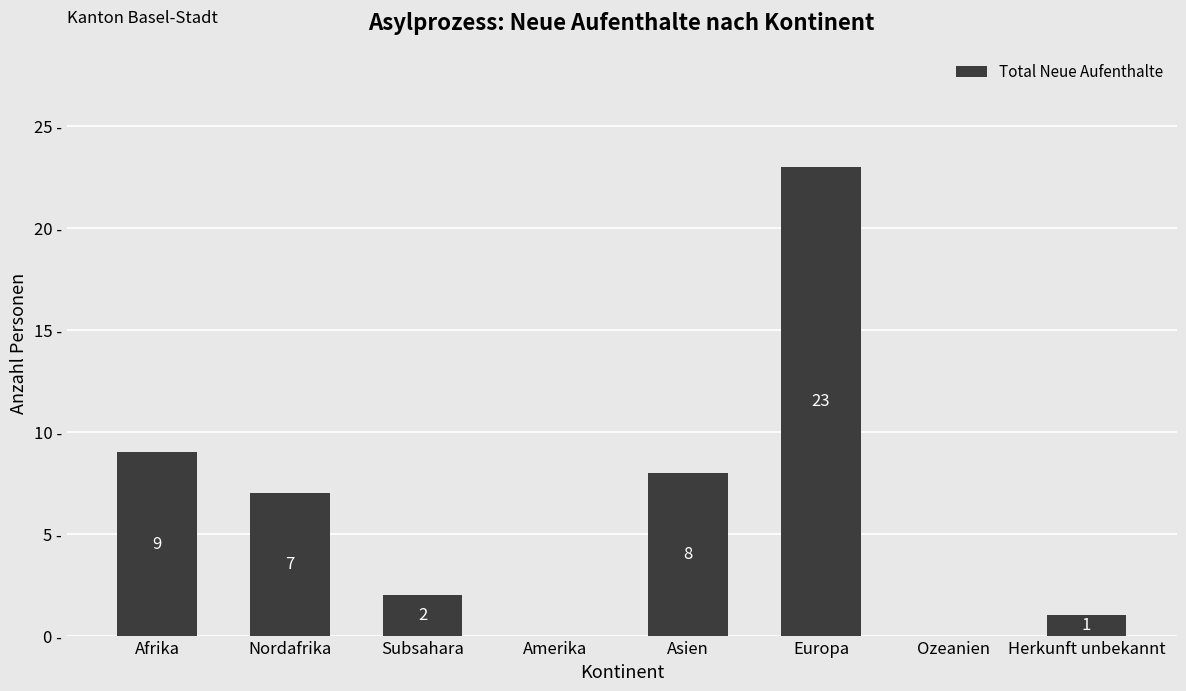

Which has a higher value, Herkunft unbekannt or Subsahara?

Subsahara